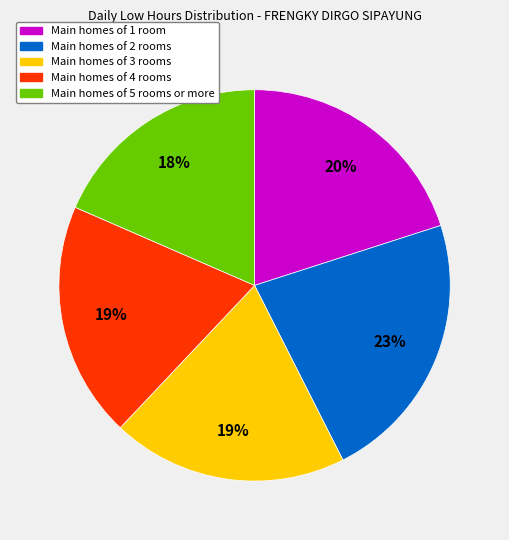

Does any single category account for the majority?

No